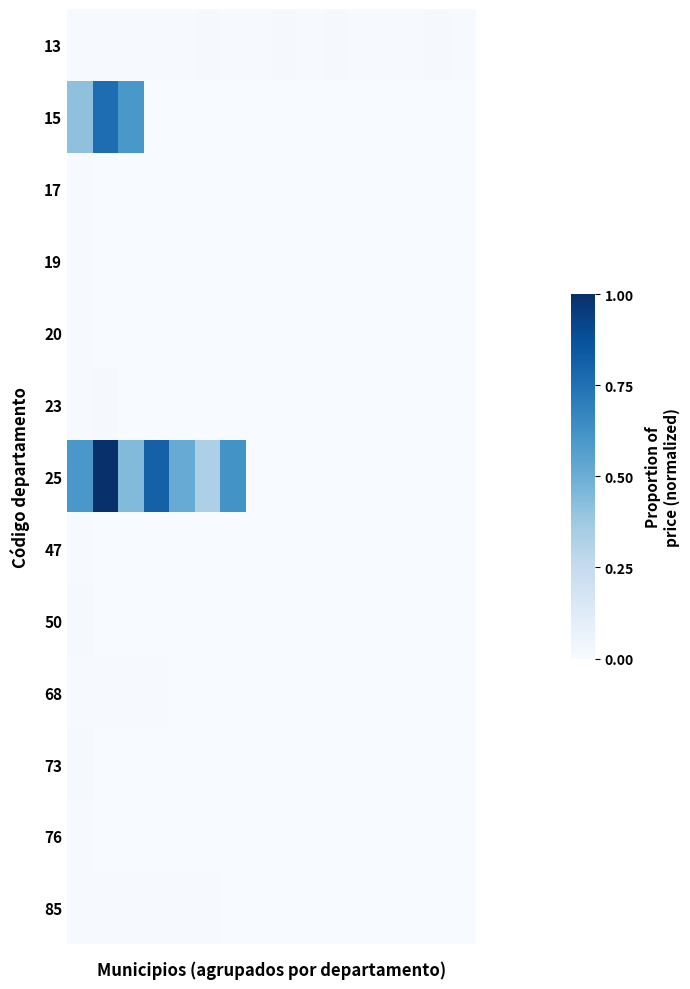

Reading right to left, extract all data points from this chart.

13: 0.0	0.0	0.0	0.0	0.0	0.0	0.0	0.0	0.0	0.0	0.0	0.0	0.0	0.0	0.0	0.0
15: 0.0	0.0	0.0	0.0	0.0	0.0	0.0	0.0	0.0	0.0	0.0	0.0	0.0	0.6	0.8	0.4
17: 0.0	0.0	0.0	0.0	0.0	0.0	0.0	0.0	0.0	0.0	0.0	0.0	0.0	0.0	0.0	0.0
19: 0.0	0.0	0.0	0.0	0.0	0.0	0.0	0.0	0.0	0.0	0.0	0.0	0.0	0.0	0.0	0.0
20: 0.0	0.0	0.0	0.0	0.0	0.0	0.0	0.0	0.0	0.0	0.0	0.0	0.0	0.0	0.0	0.0
23: 0.0	0.0	0.0	0.0	0.0	0.0	0.0	0.0	0.0	0.0	0.0	0.0	0.0	0.0	0.0	0.0
25: 0.0	0.0	0.0	0.0	0.0	0.0	0.0	0.0	0.0	0.6	0.3	0.5	0.8	0.4	1.0	0.6
47: 0.0	0.0	0.0	0.0	0.0	0.0	0.0	0.0	0.0	0.0	0.0	0.0	0.0	0.0	0.0	0.0
50: 0.0	0.0	0.0	0.0	0.0	0.0	0.0	0.0	0.0	0.0	0.0	0.0	0.0	0.0	0.0	0.0
68: 0.0	0.0	0.0	0.0	0.0	0.0	0.0	0.0	0.0	0.0	0.0	0.0	0.0	0.0	0.0	0.0
73: 0.0	0.0	0.0	0.0	0.0	0.0	0.0	0.0	0.0	0.0	0.0	0.0	0.0	0.0	0.0	0.0
76: 0.0	0.0	0.0	0.0	0.0	0.0	0.0	0.0	0.0	0.0	0.0	0.0	0.0	0.0	0.0	0.0
85: 0.0	0.0	0.0	0.0	0.0	0.0	0.0	0.0	0.0	0.0	0.0	0.0	0.0	0.0	0.0	0.0